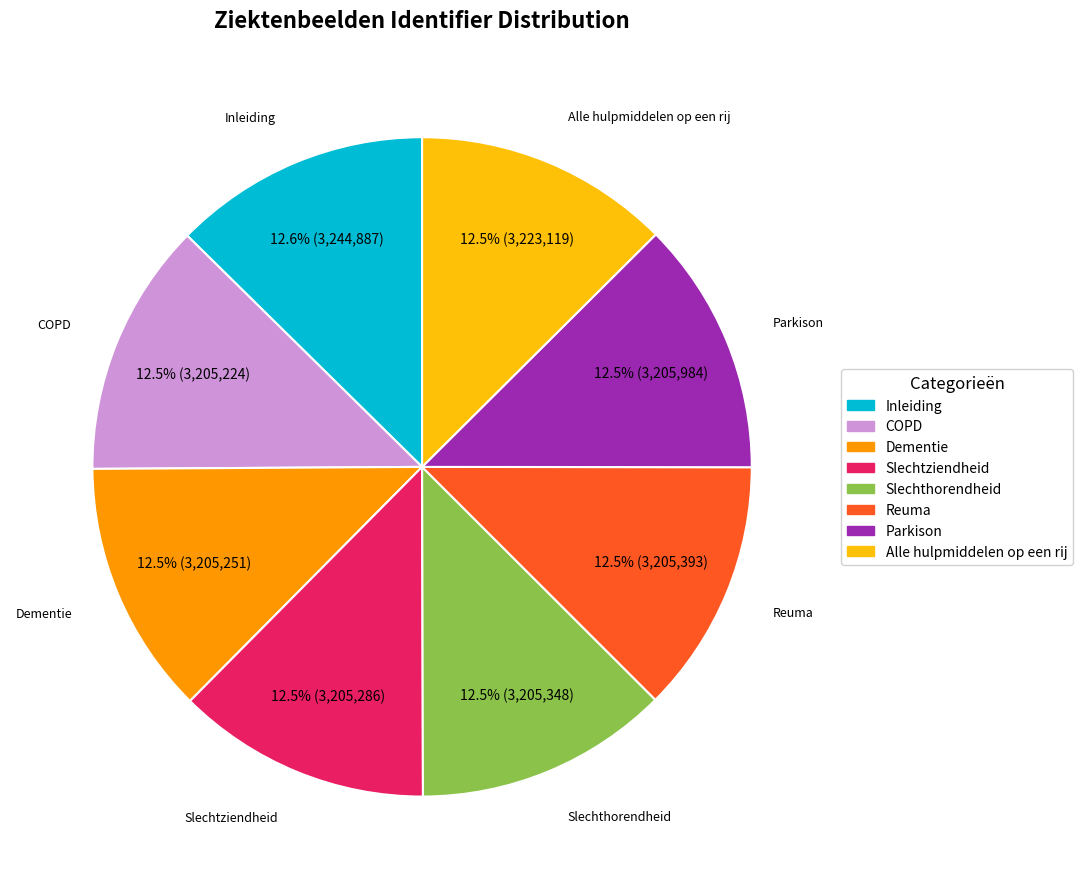

What percentage is NOT represented by Inleiding?

87.4%